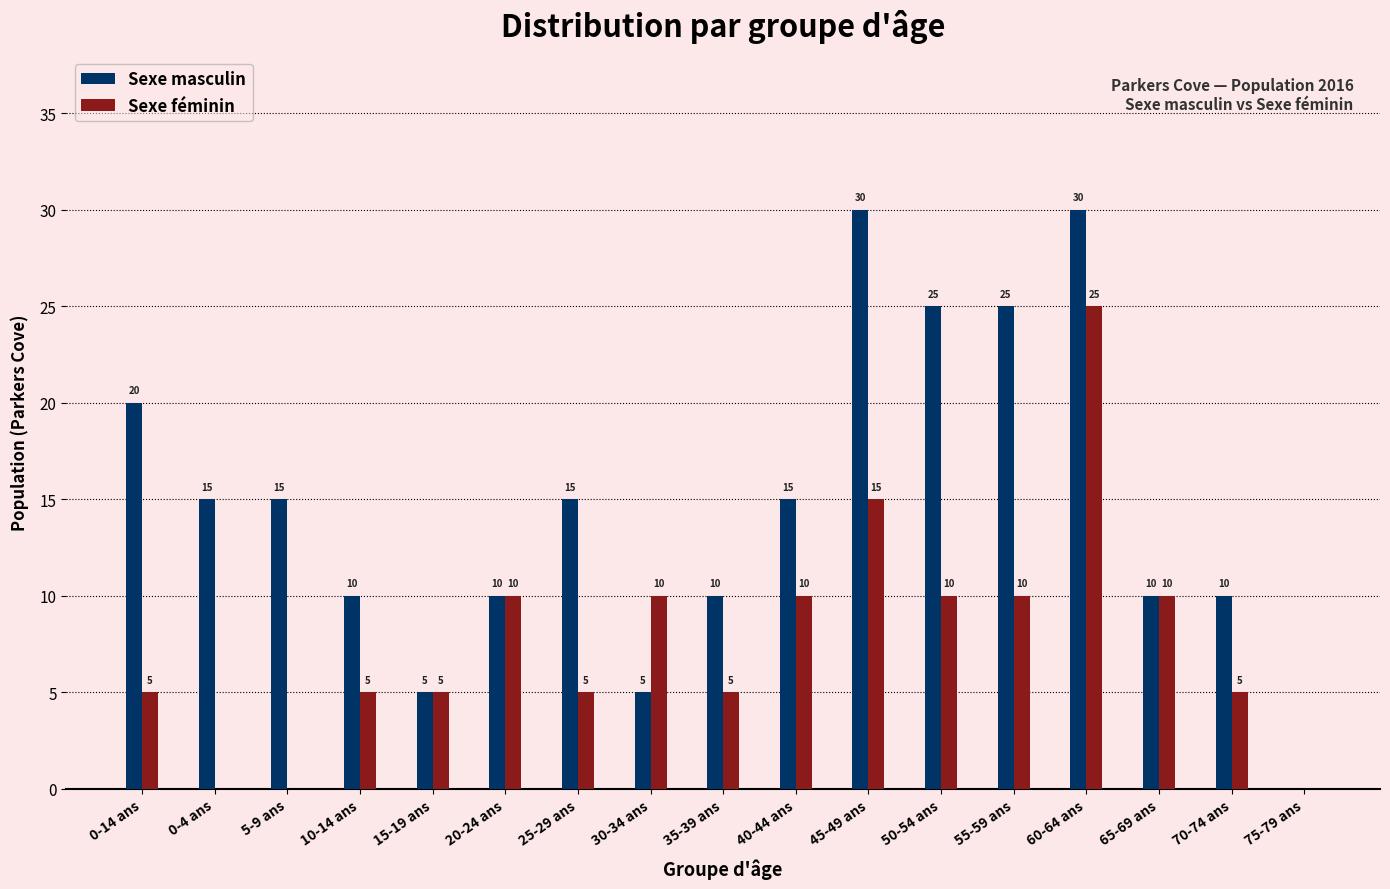

What is the approximate value of Sexe féminin at 10-14 ans, to the nearest 5?

5